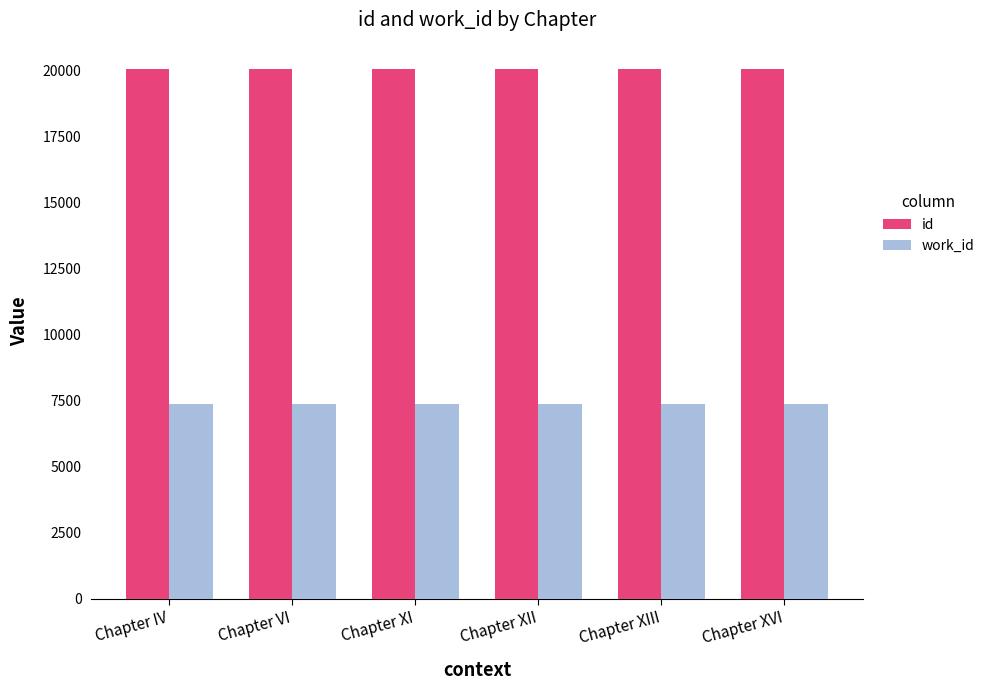

What is the average value of the work_id series?

7365